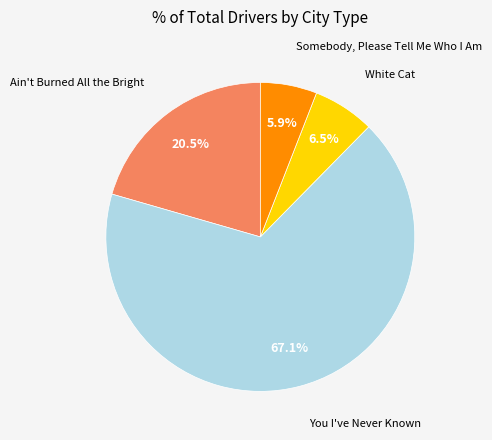

Which category accounts for the majority?

You I've Never Known